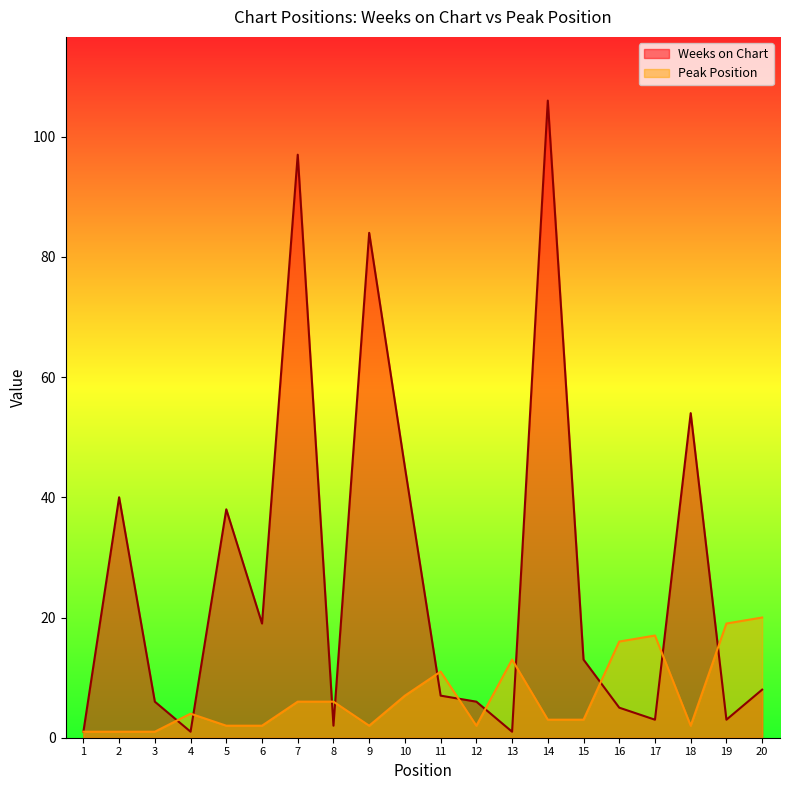

What is the difference between the second highest and minimum values in the Peak Position series?

18